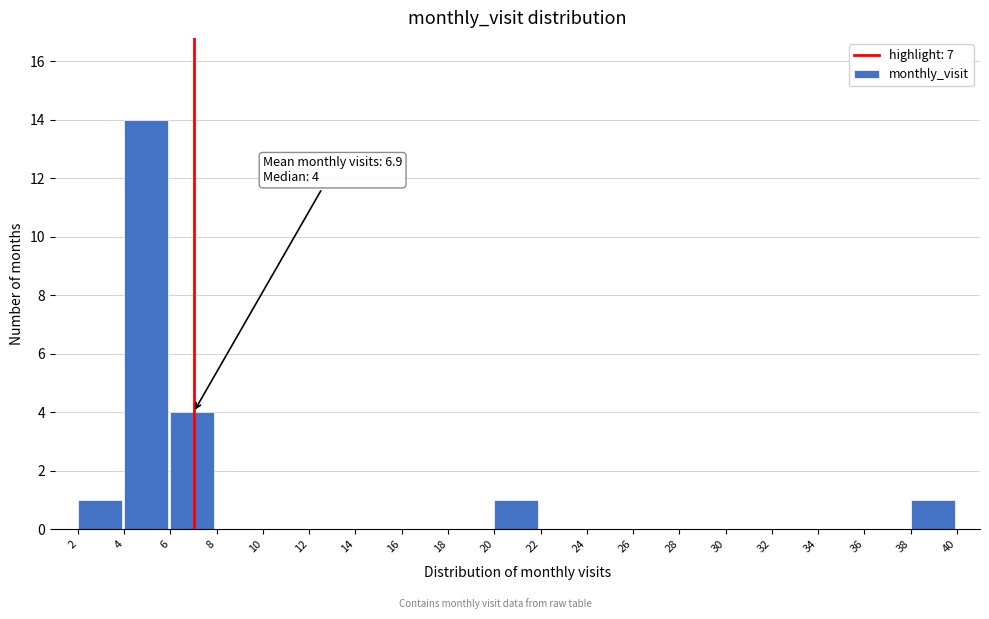

Over which range of the x-axis is the bar tallest?

4 to 6